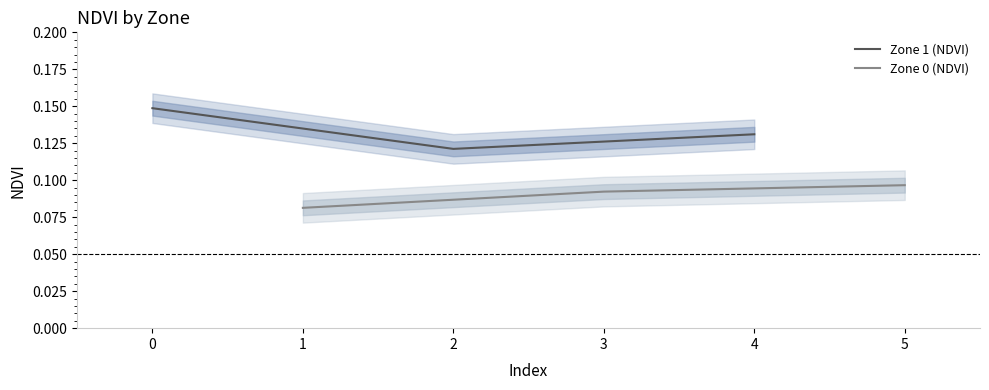

What is the total value across all series at 1?

0.2